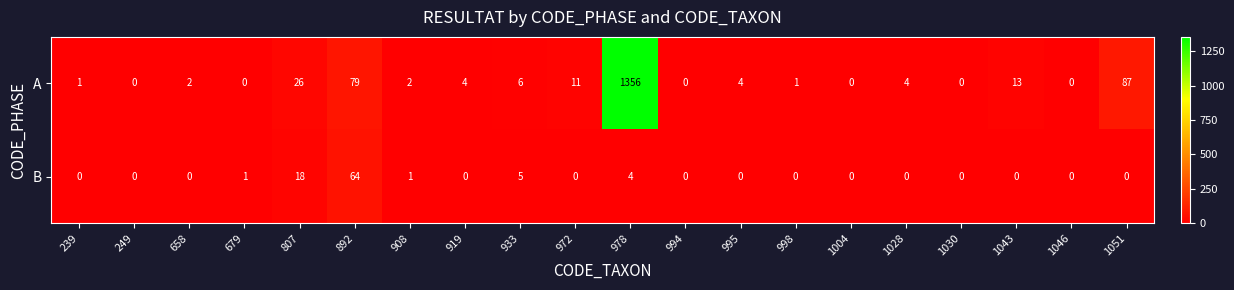

The A series shows 7 at 972. True or false?

False